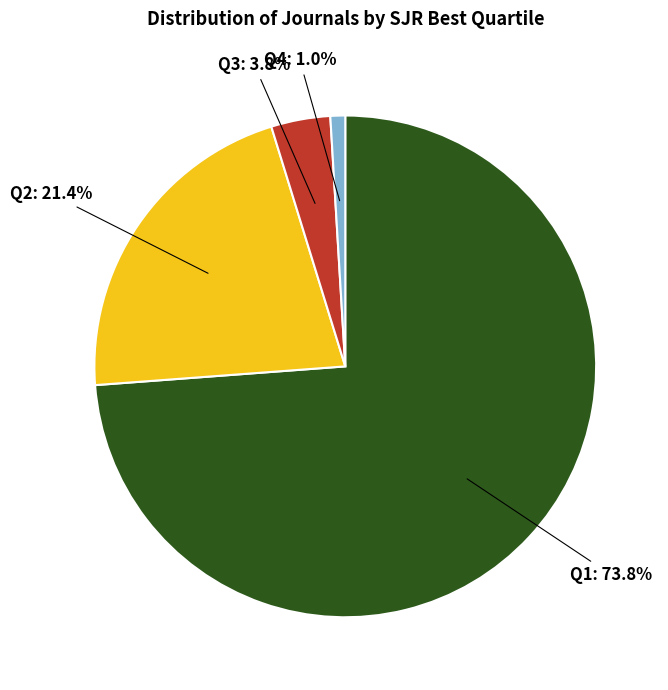

How many slices are in this pie chart?

4